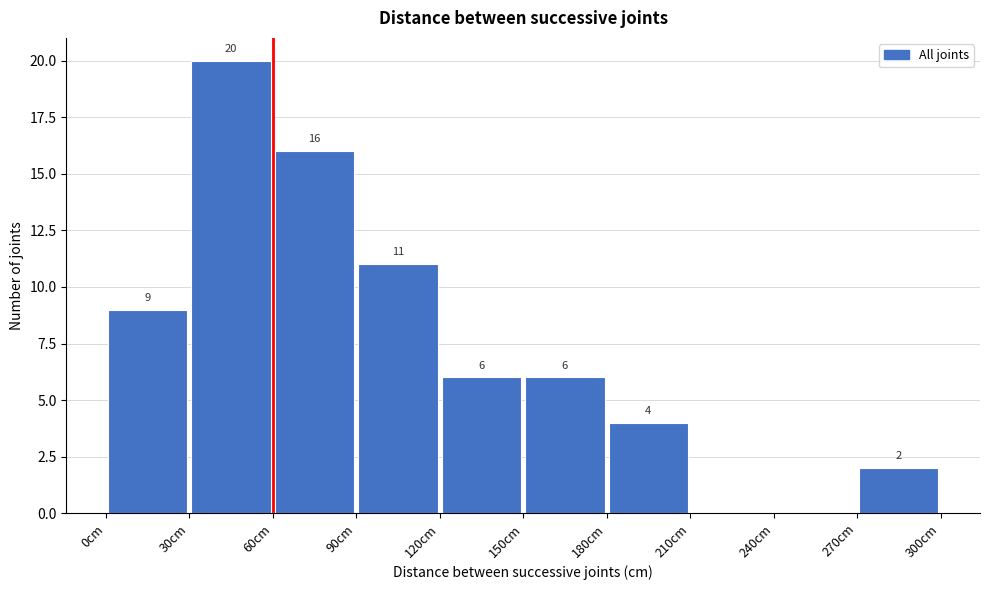

Which range on the x-axis has the tallest bar?

30 to 60